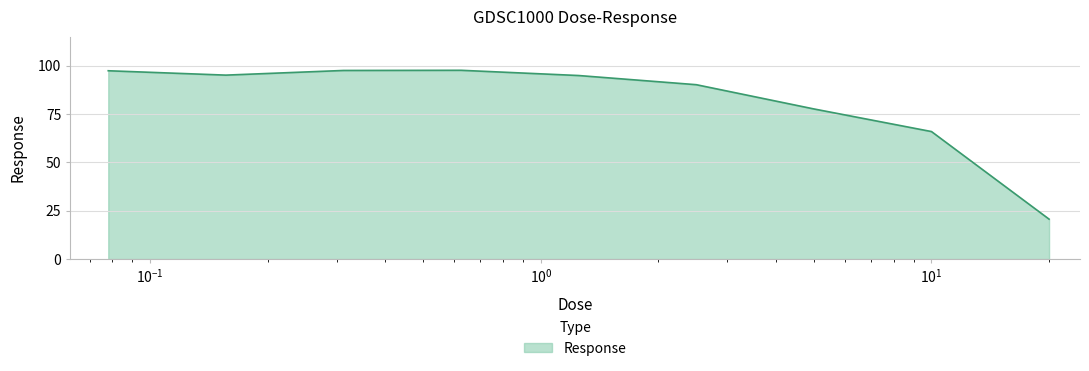

What is the maximum value shown in the chart?

97.6